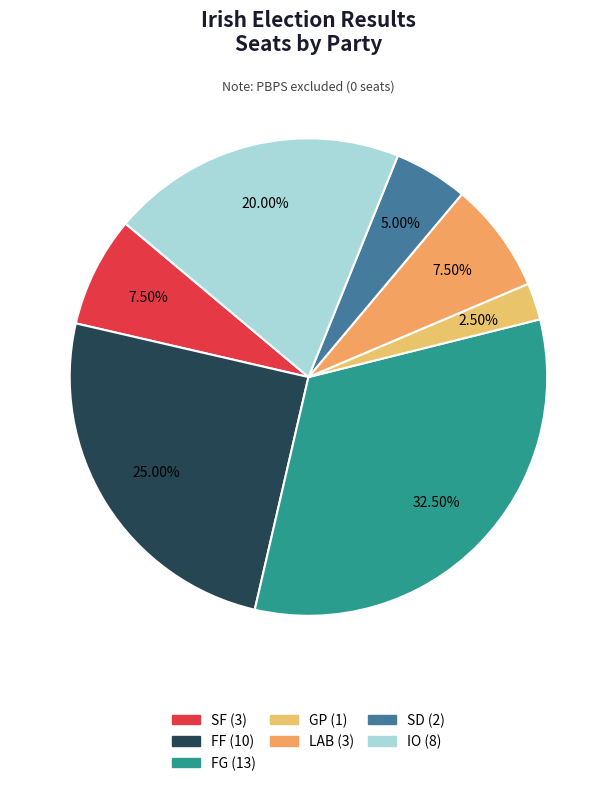

What portion of the pie excludes FG?

67.5%